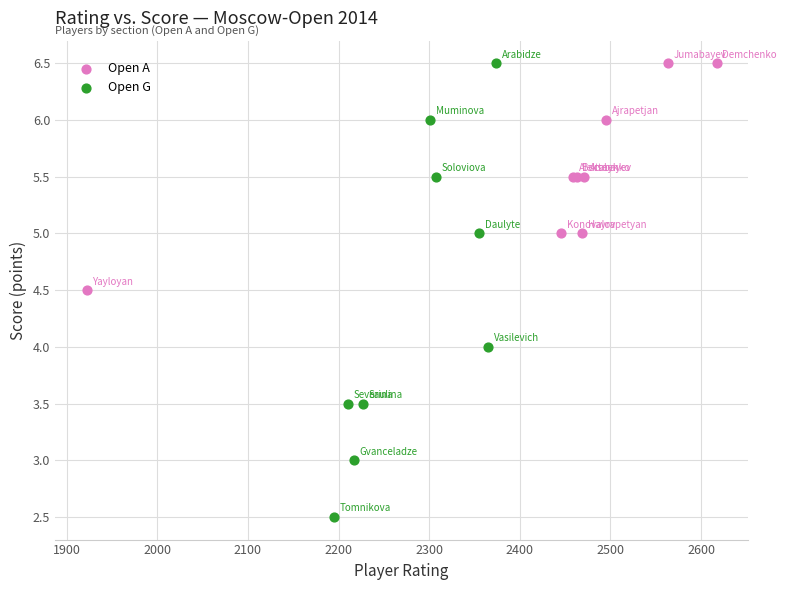

Which series has the largest Y range (max minus min)?

Open G